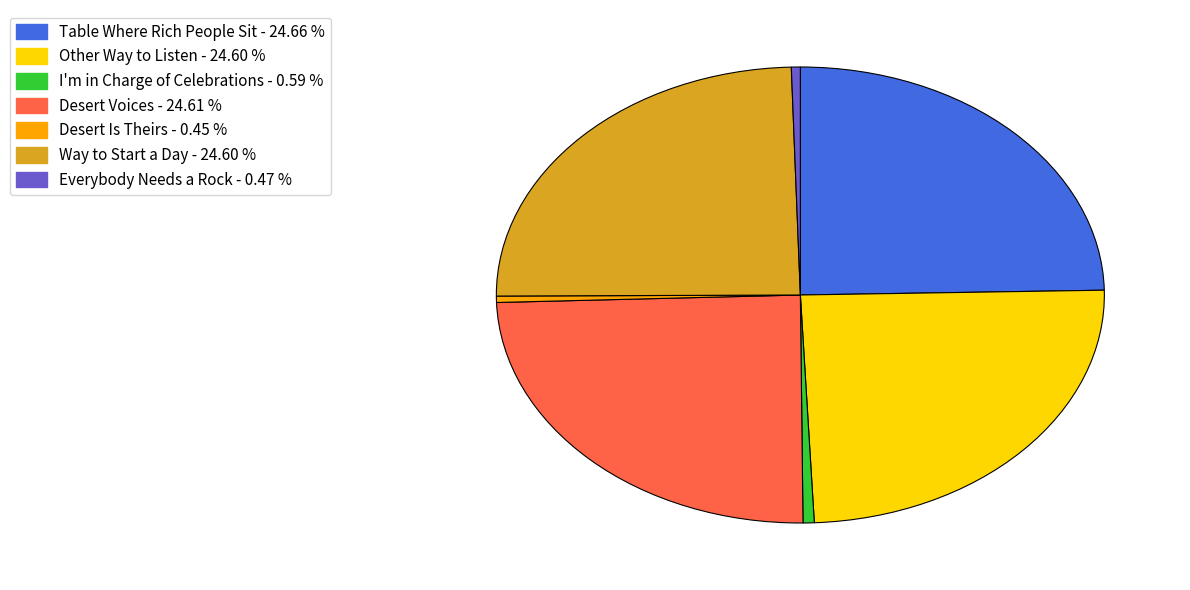

Which has a higher value, Everybody Needs a Rock or Other Way to Listen?

Other Way to Listen